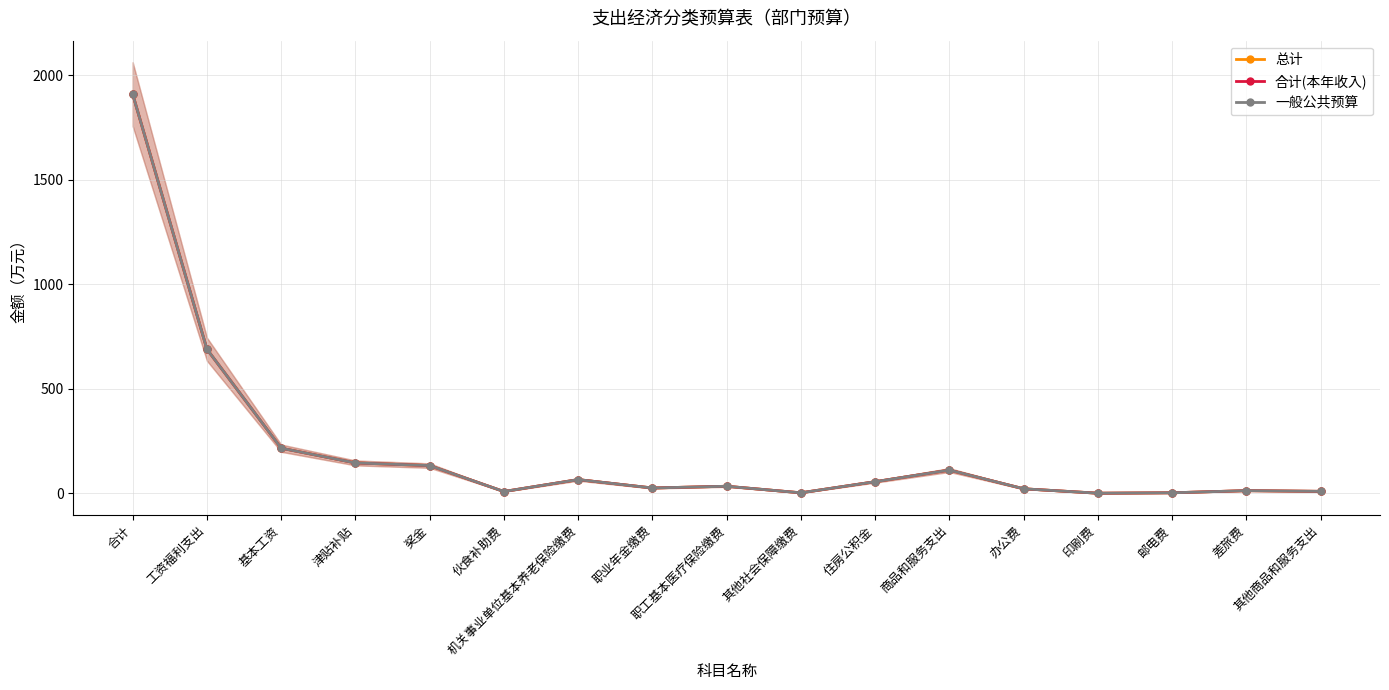

Which series has the widest spread of values?

总计